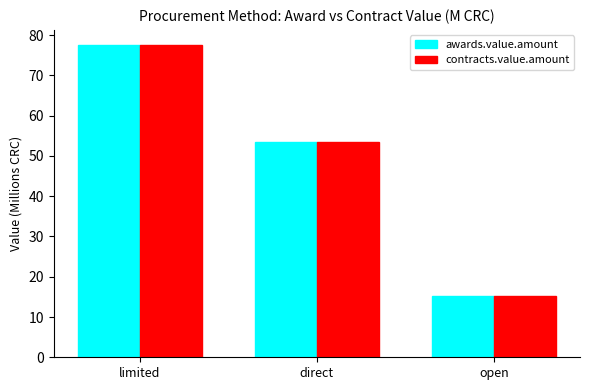

Reading left to right, list all the values displayed in this chart.

awards.value.amount: 77.4	53.5	15.2
contracts.value.amount: 77.4	53.5	15.2